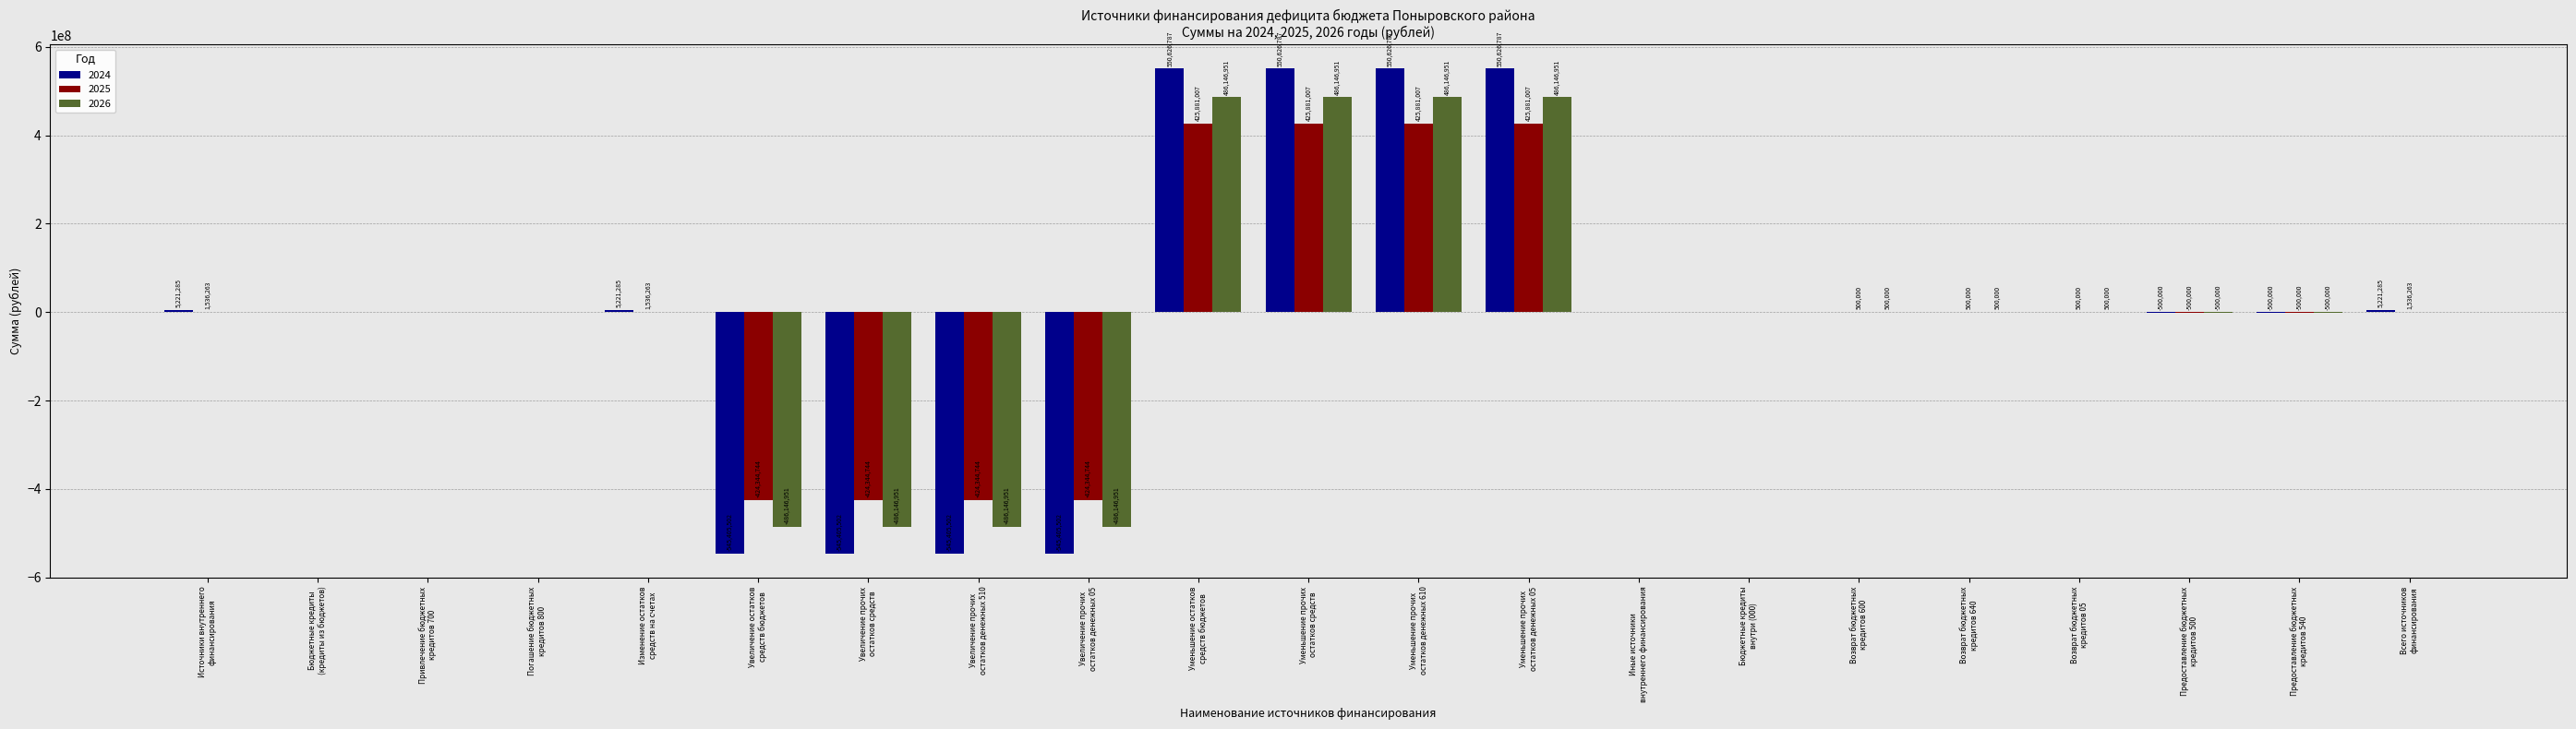

What is the maximum value for 2025?

425881007